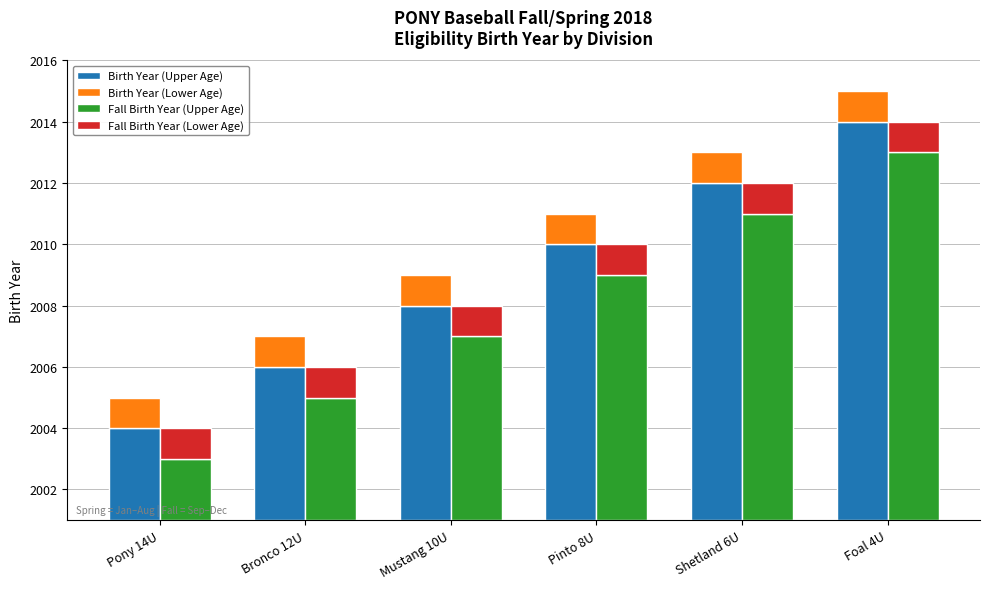

Between Pony 14U and Foal 4U, which is larger?

Foal 4U